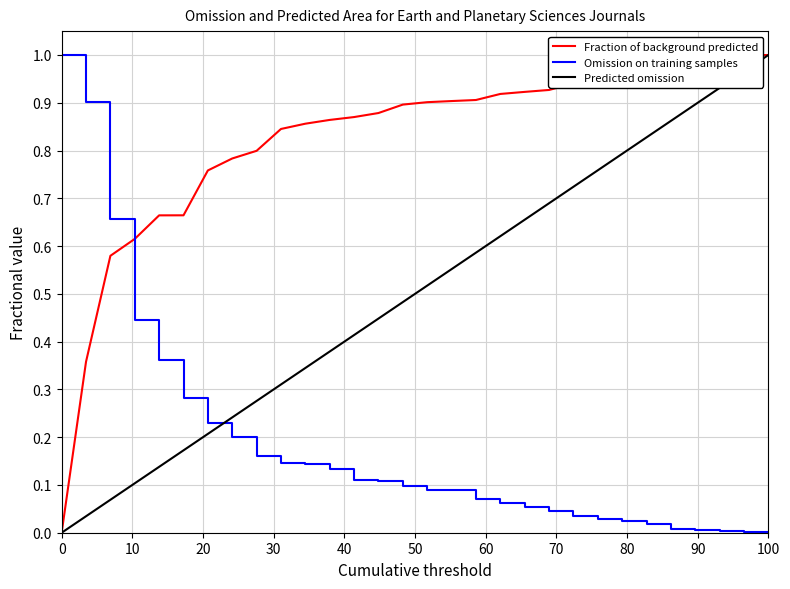

List the series in order of their overall mean, highest first.

Fraction of background predicted, Predicted omission, Omission on training samples